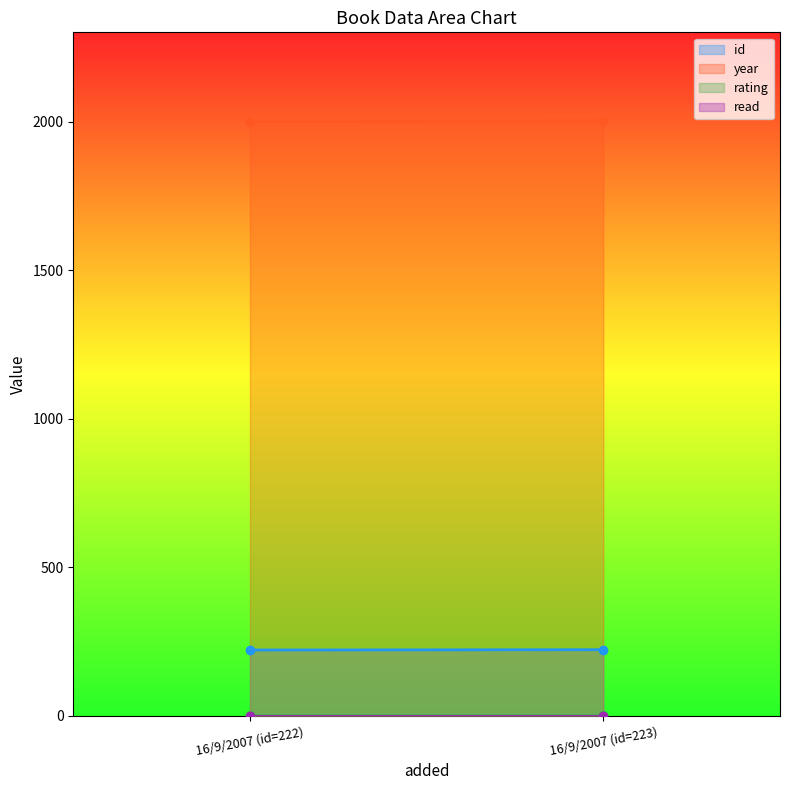

Does the chart have visible grid lines?

No